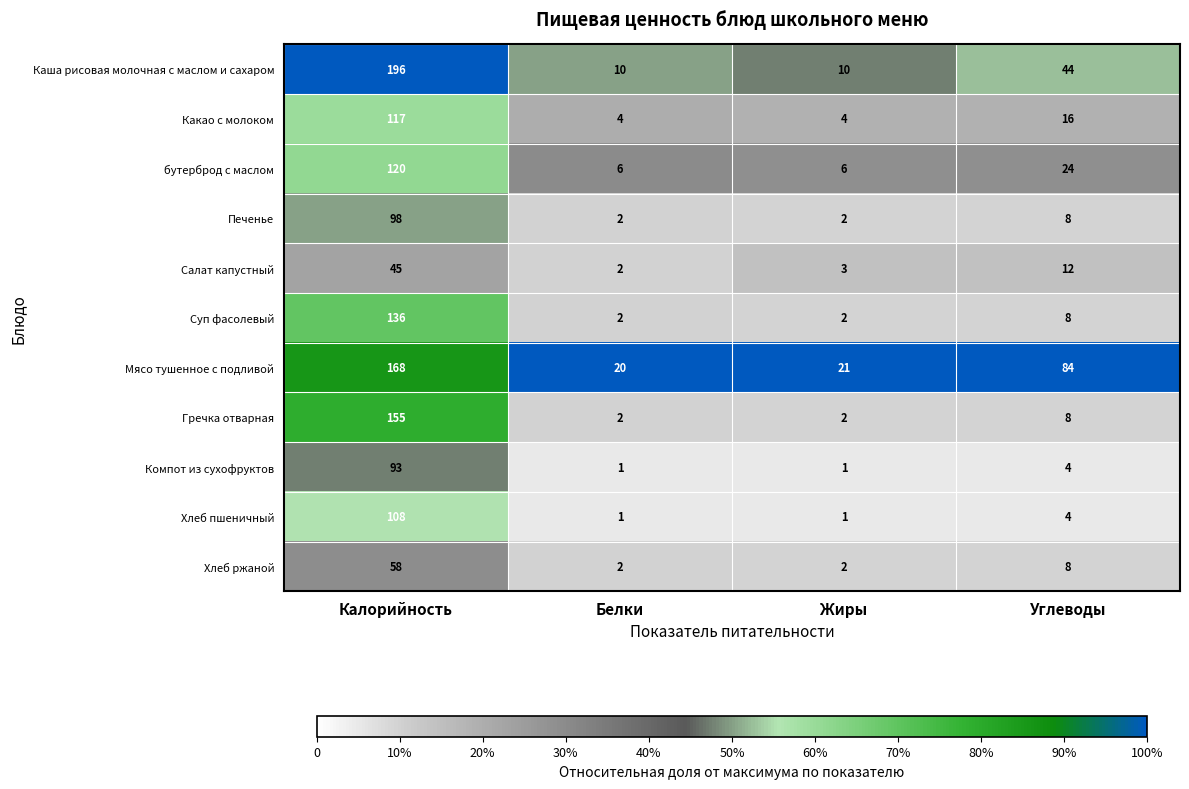

How many data points does each series have?

4